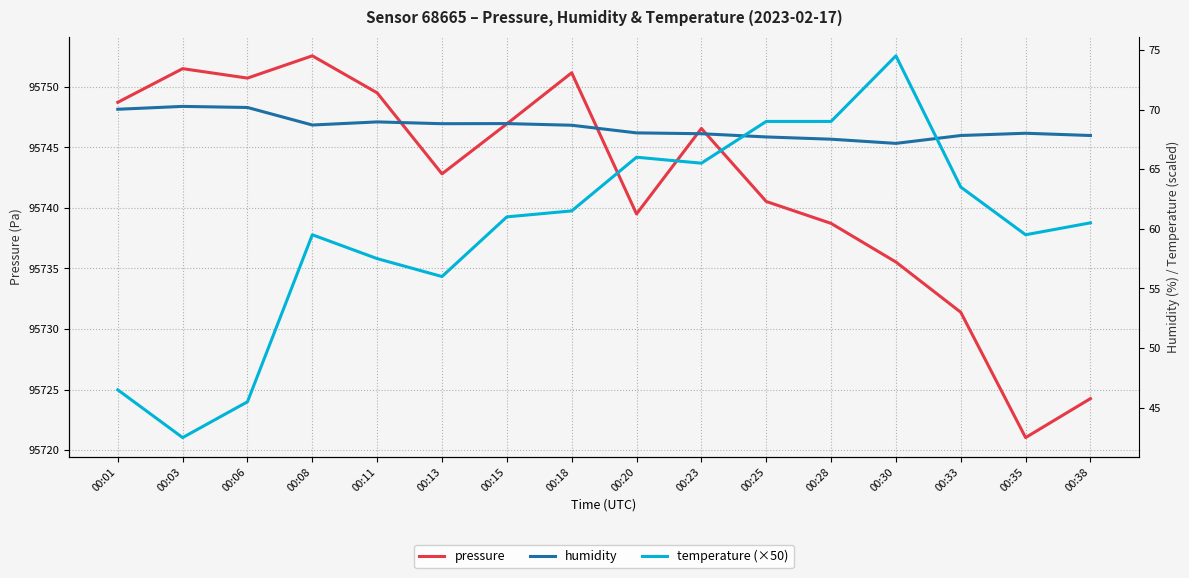

Between which two adjacent categories do humidity and temperature (×50) first intersect?

00:23 and 00:25